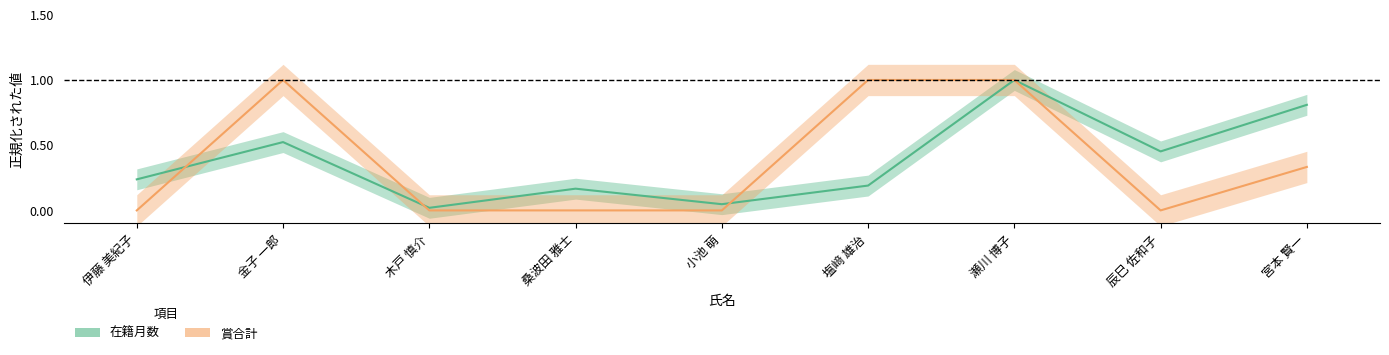

Which series changed the most between 瀬川 博子 and 宮本 賢一?

賞合計